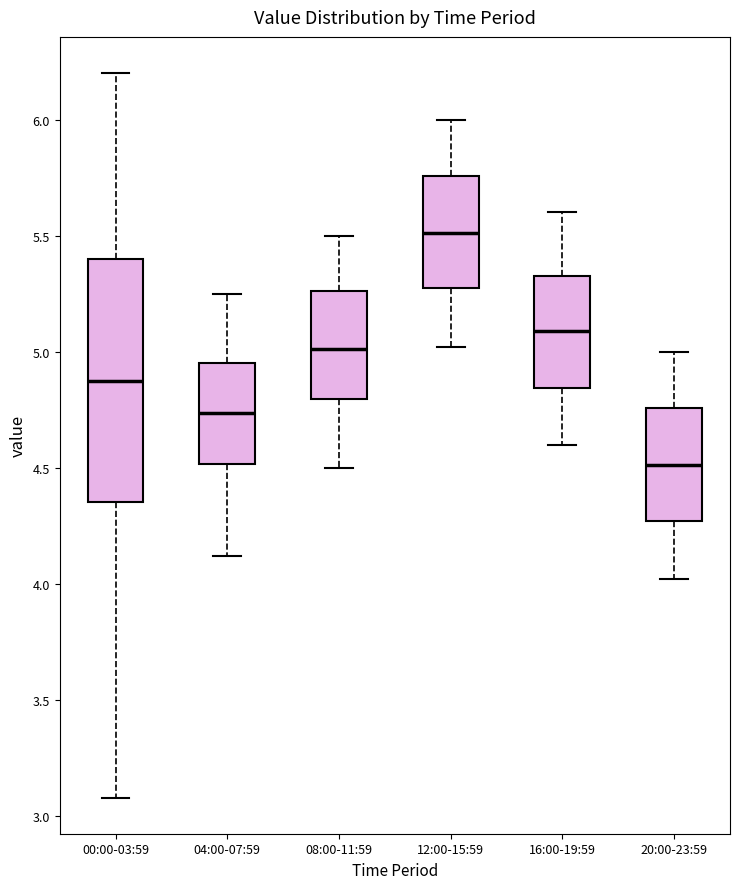

Which box's median line is the lowest?

20:00-23:59